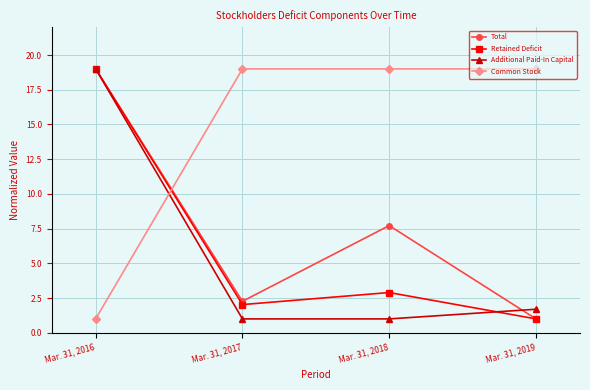

True or false: Common Stock has a value of 19.0 at Mar. 31, 2017.

True